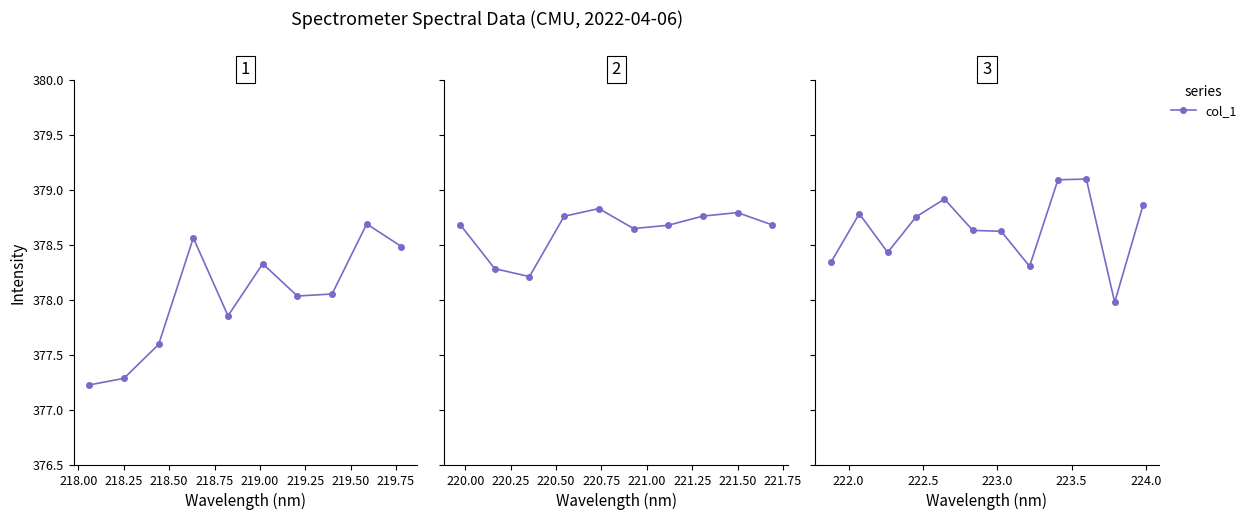

What is the value of the 2nd point from the left?

378.8